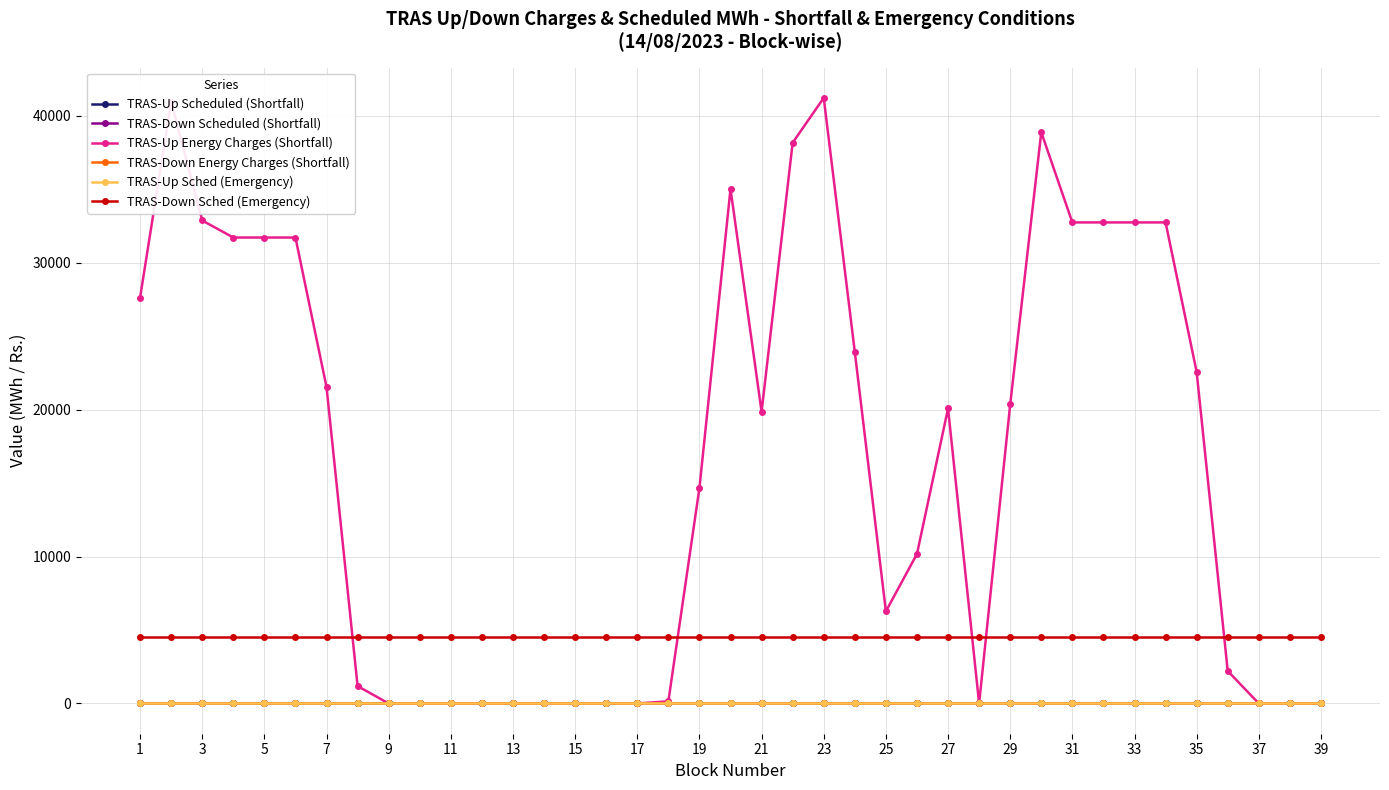

What is the greatest value displayed?

41215.8